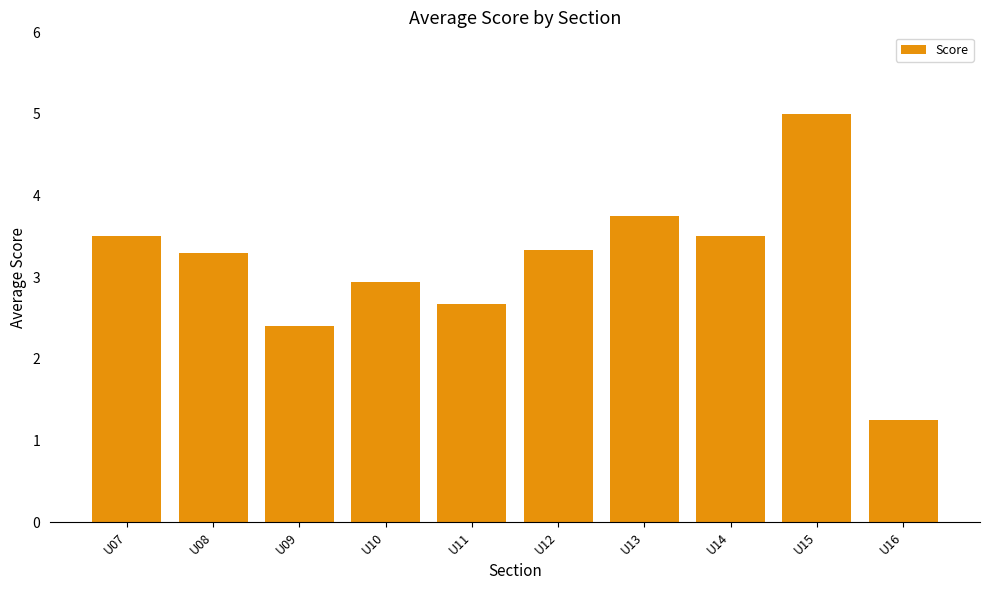

Where does the data first go above 3?

U07